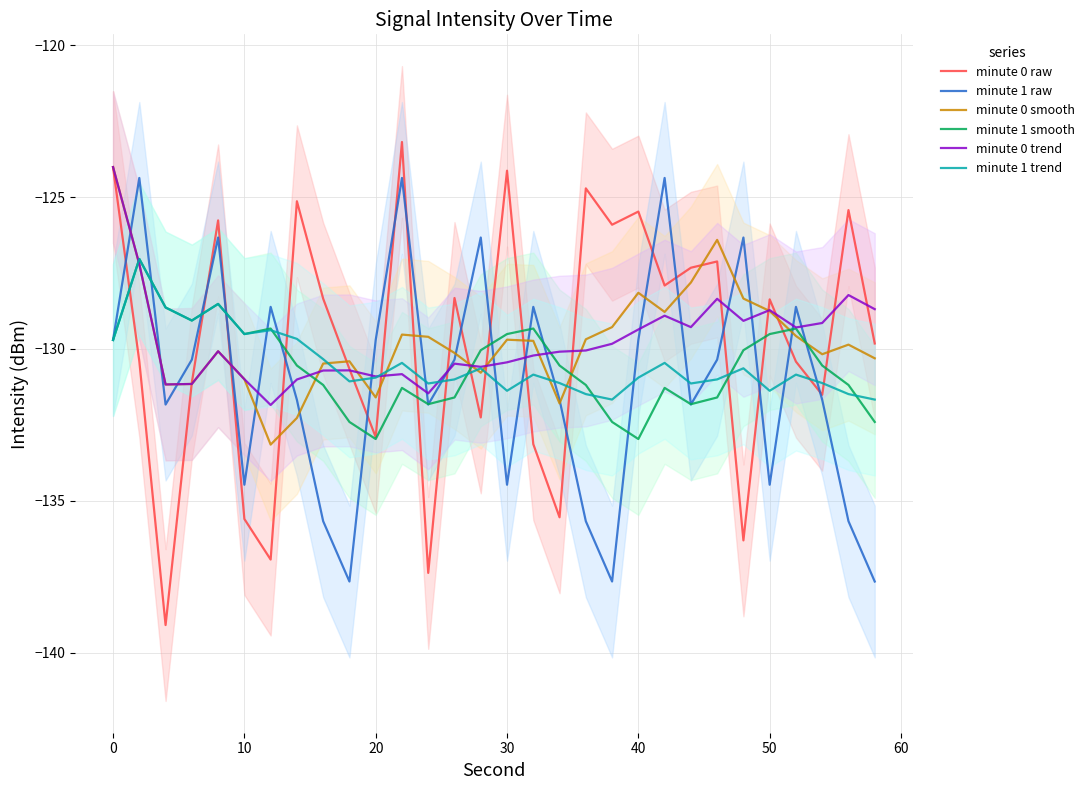

How many lines are shown in the chart?

6